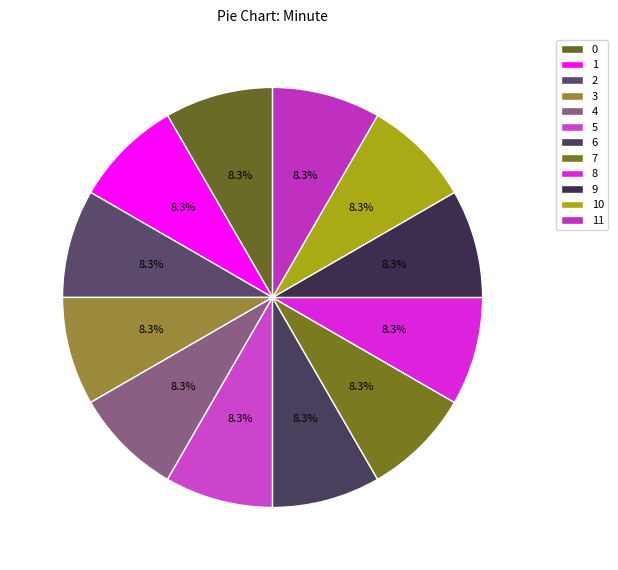

True or false: 1 accounts for 19% of the total.

False